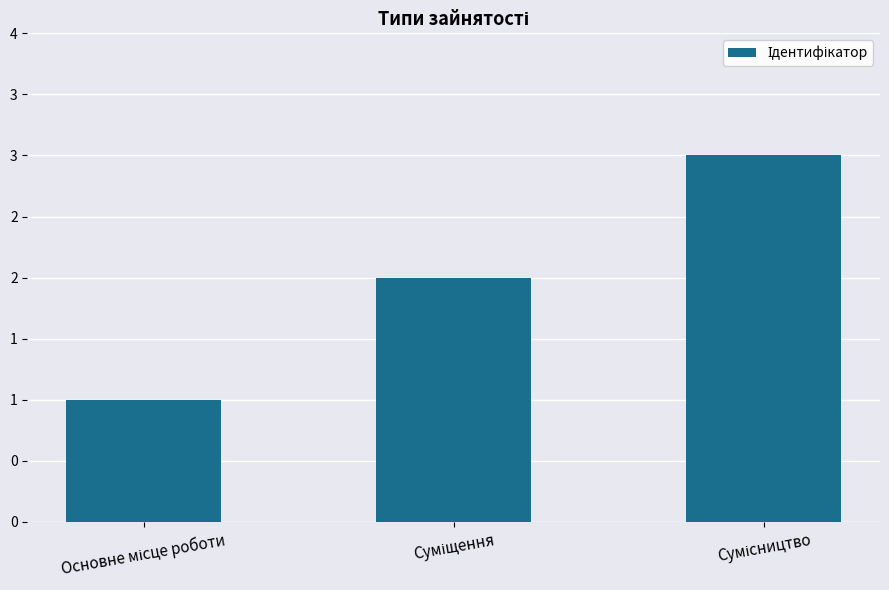

How many bars are there in total?

3